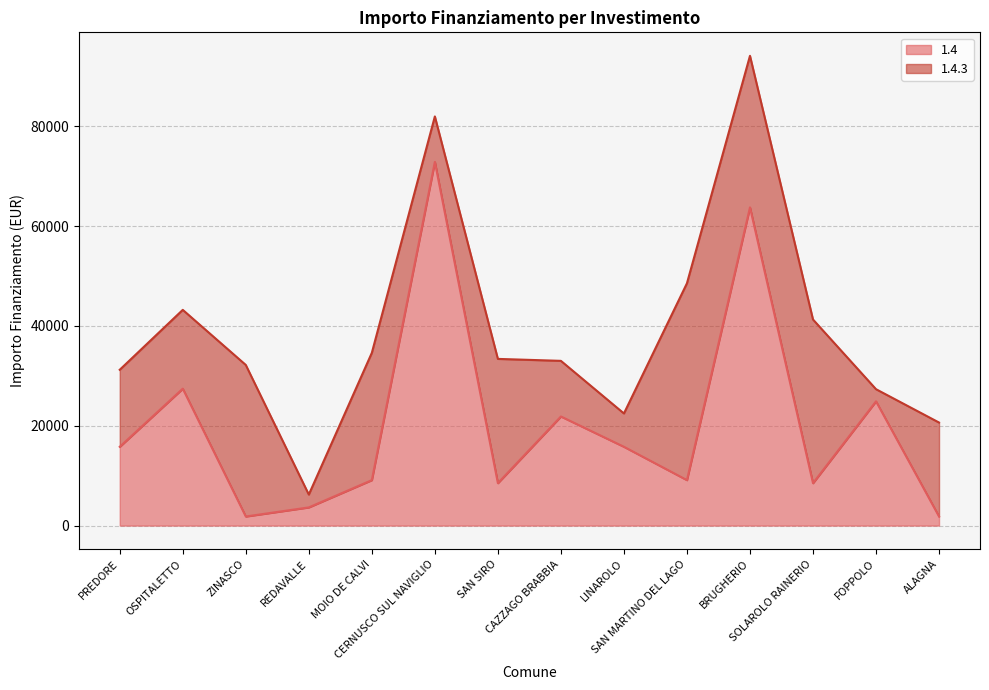

Where is the first local maximum?

OSPITALETTO